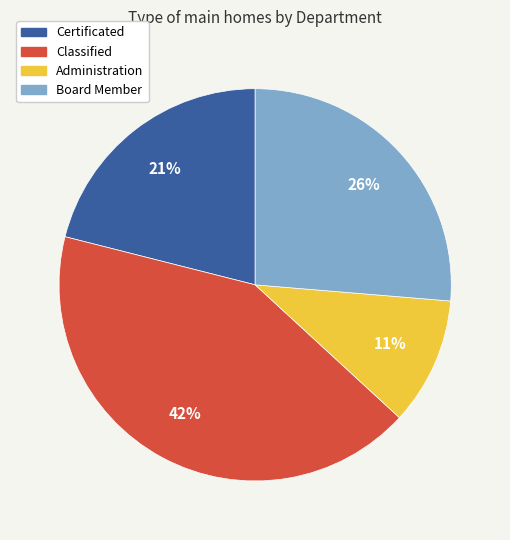

To the nearest percent, what is the average slice percentage?

25%